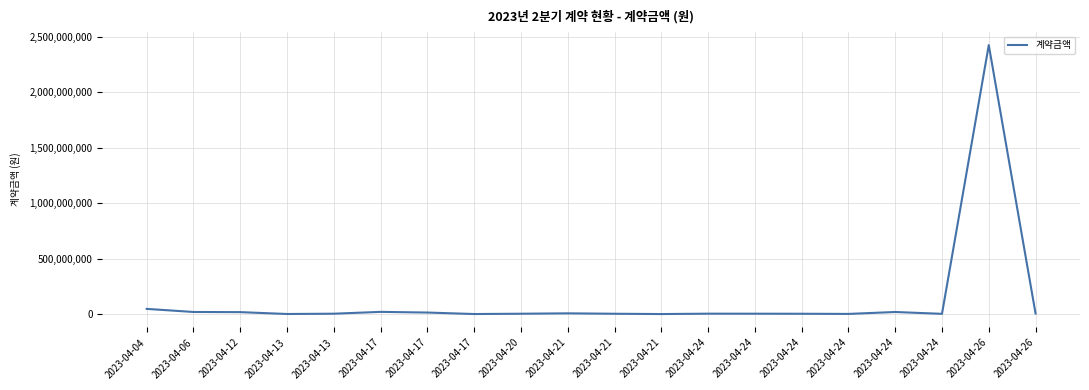

Does the chart have visible grid lines?

Yes